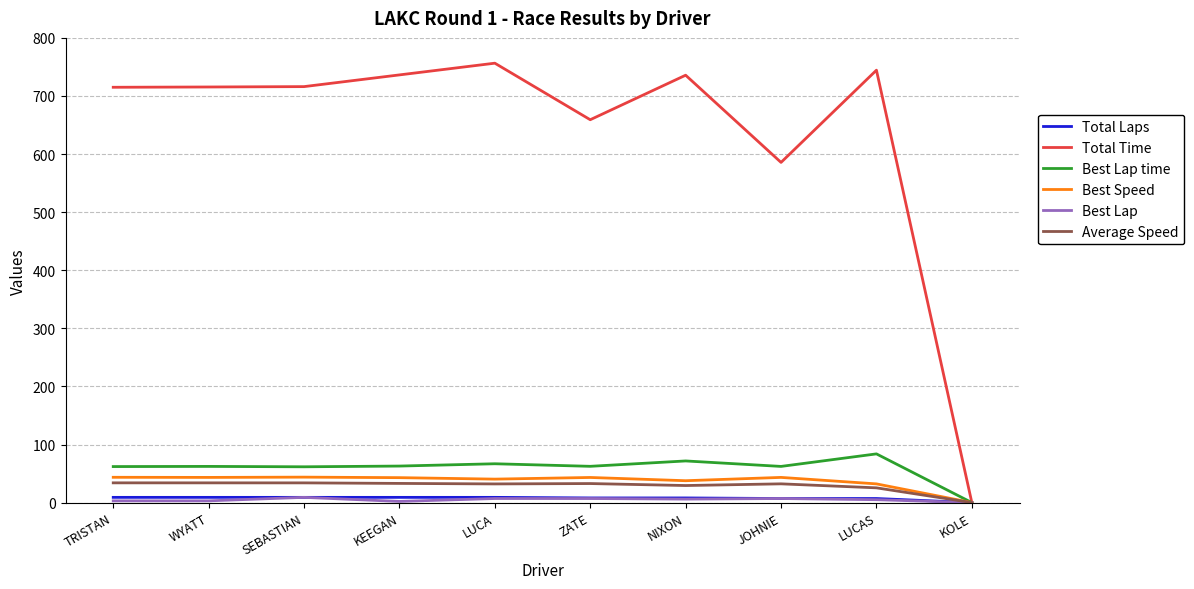

True or false: Best Lap time has a value of 62.4 at ZATE.

True